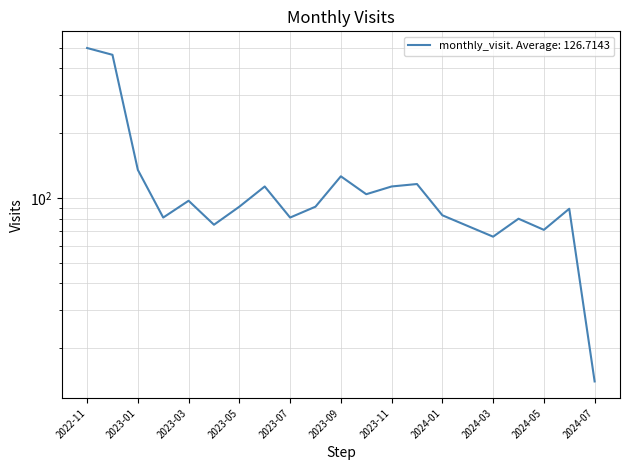

What is the minimum value shown in the chart?

14